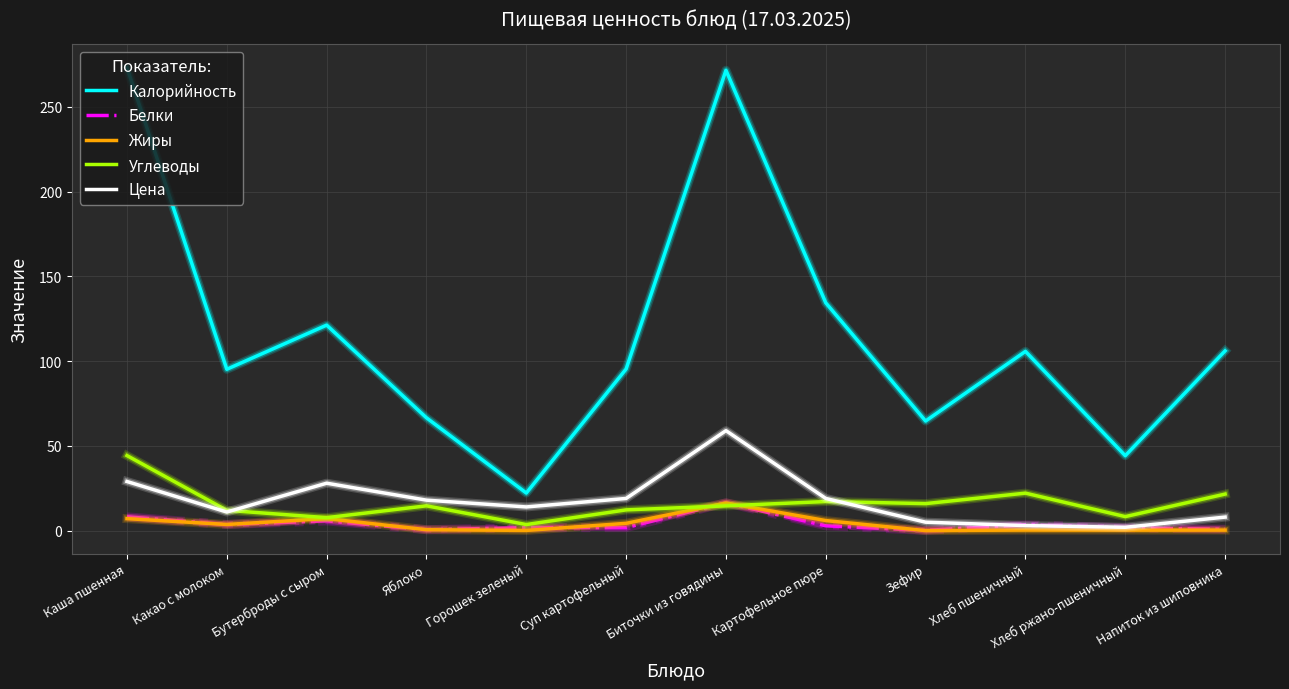

What is the sum of all Цена values?

215.0